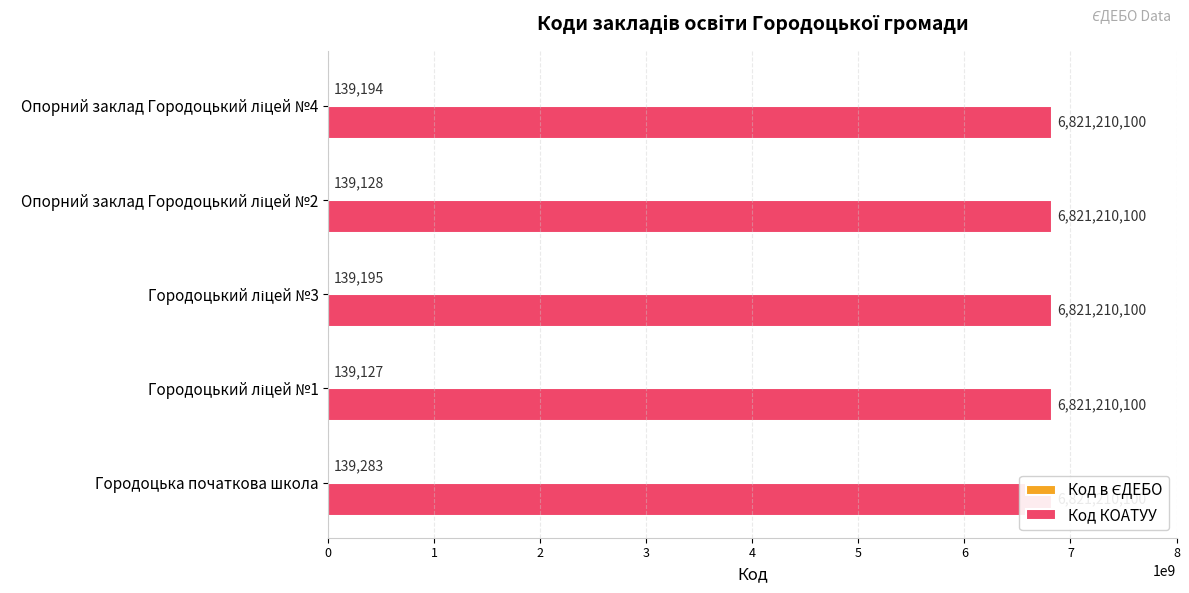

Rank the categories by Код в ЄДЕБО value from lowest to highest.

Городоцький ліцей №1, Опорний заклад Городоцький ліцей №2, Опорний заклад Городоцький ліцей №4, Городоцький ліцей №3, Городоцька початкова школа